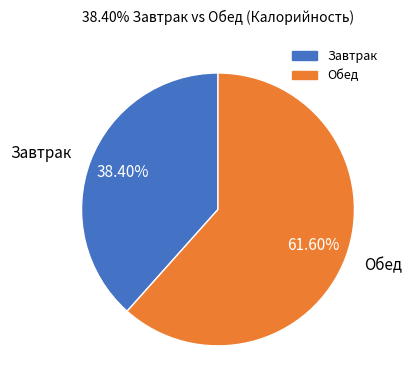

What is the largest slice in the pie chart?

Обед